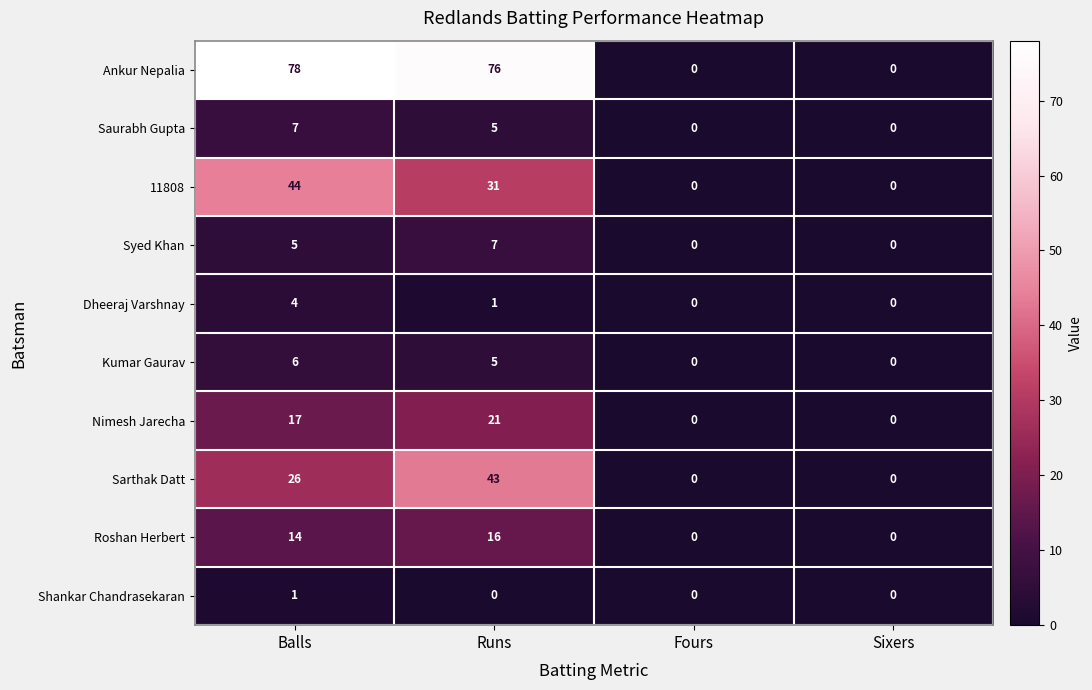

Is it true that Roshan Herbert equals 0 at Fours?

True